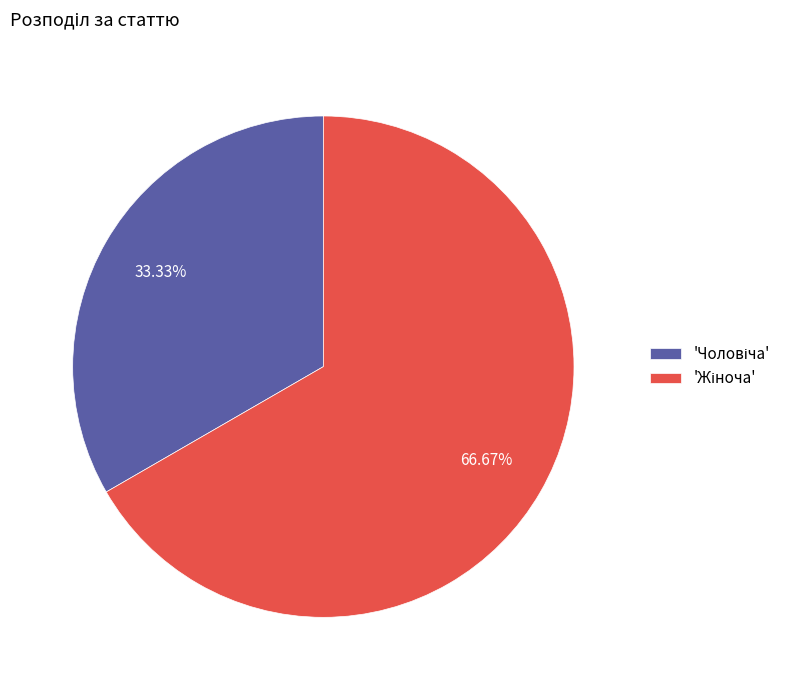

Is there any slice that represents more than half of the pie?

Yes